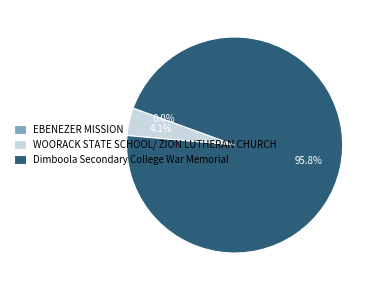

Which slice is the largest?

Dimboola Secondary College War Memorial